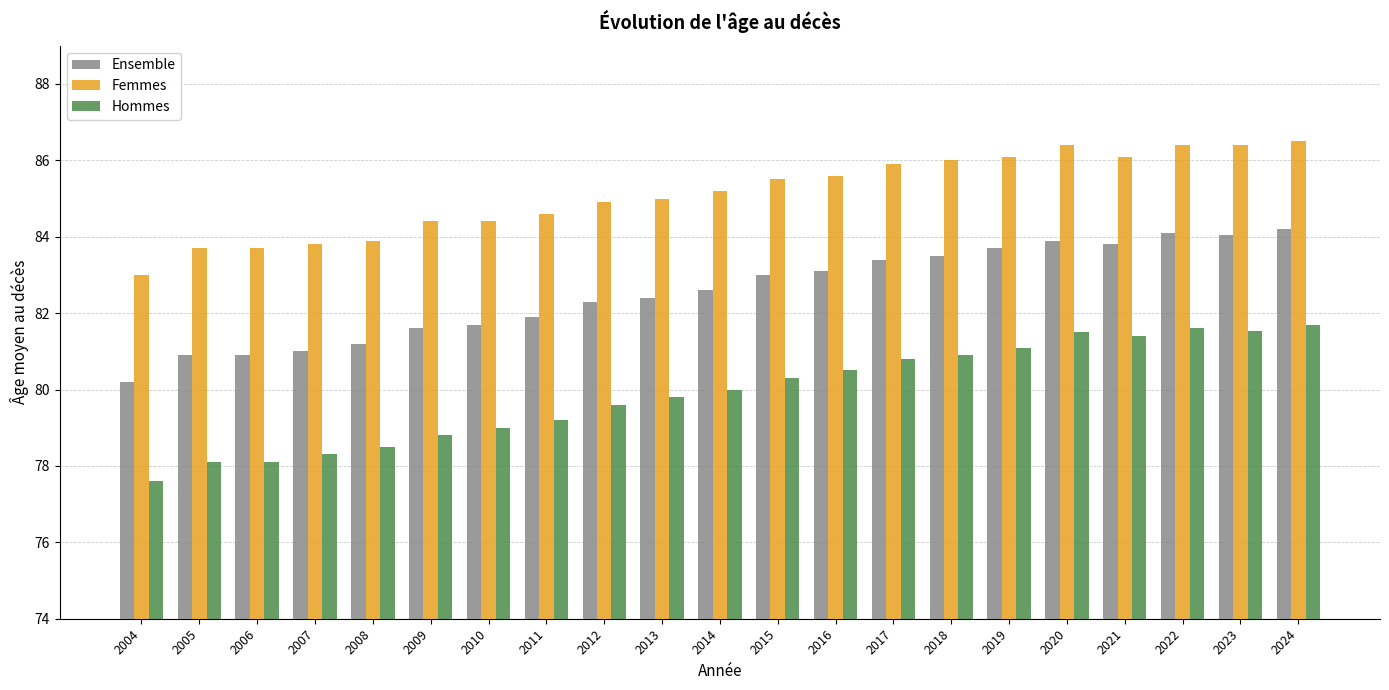

Does the chart contain stacked bars?

No